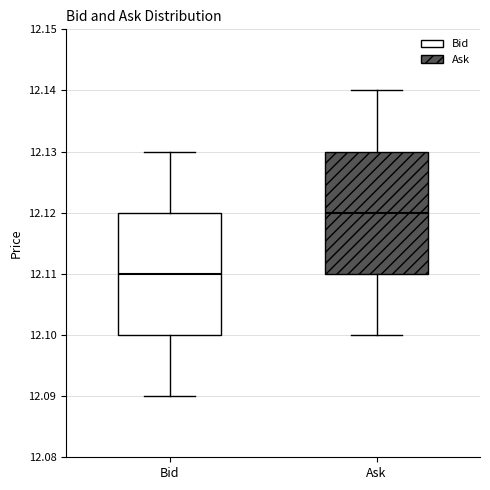

Where is the upper edge of the box for Ask on the y-axis? The values are not printed on the chart, so give them approximately, as read against the axis.

12.13